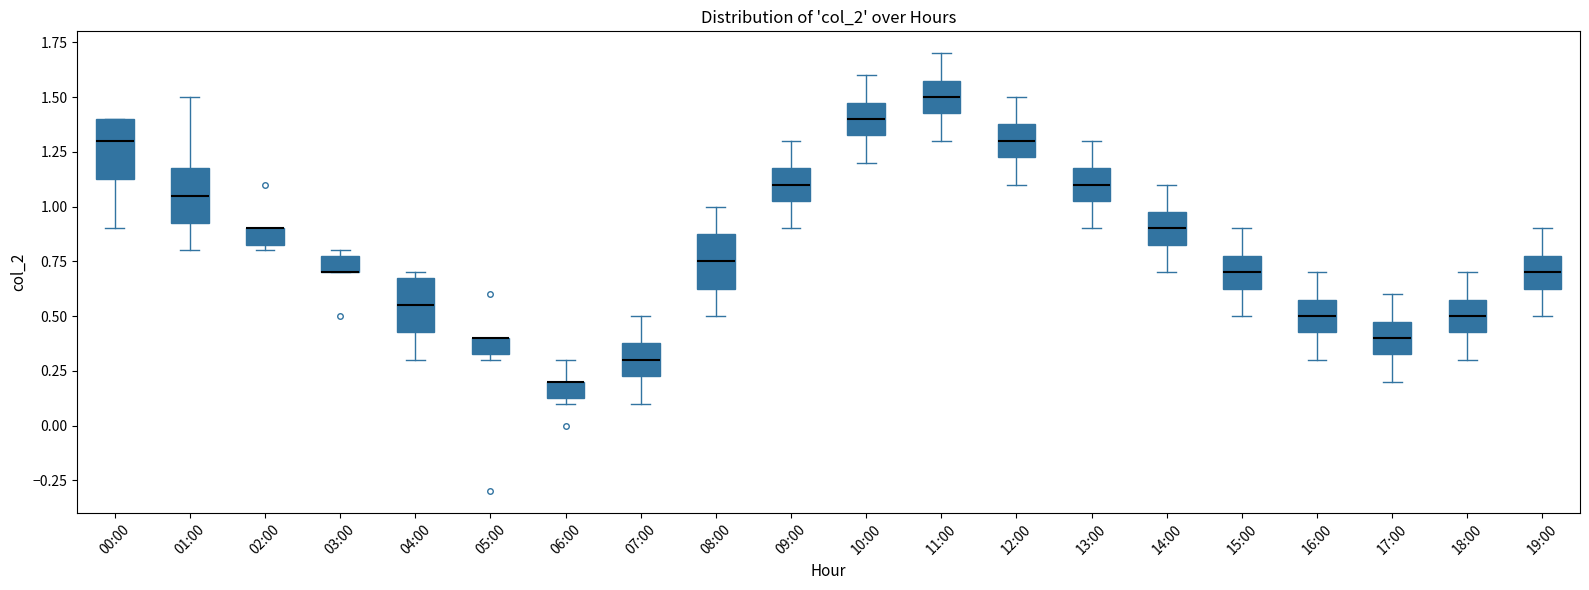

Where does the median line of the box for 00:00 sit on the y-axis? The values are not printed on the chart, so give them approximately, as read against the axis.

1.30